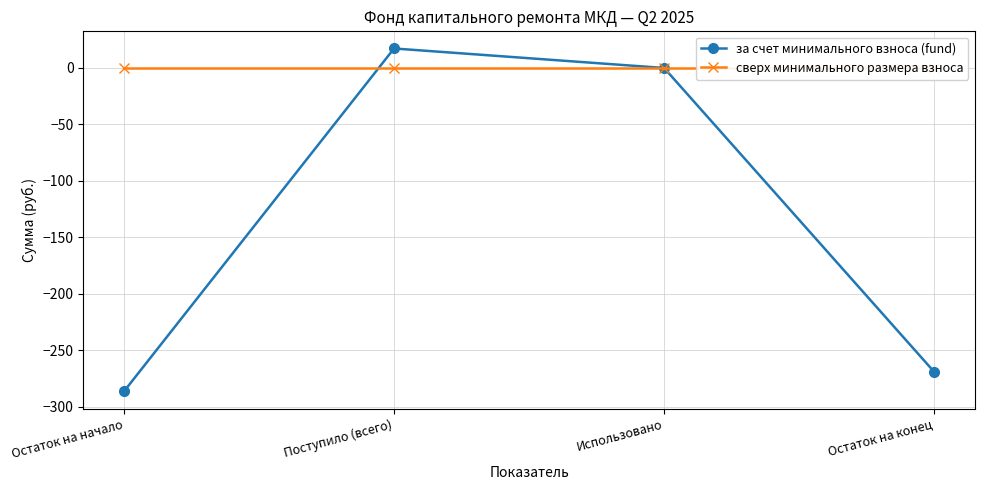

Reading right to left, list all the values displayed in this chart.

за счет минимального взноса (fund): Остаток на конец=-269.0	Использовано=0.0	Поступило (всего)=17.3	Остаток на начало=-286.2
сверх минимального размера взноса: Остаток на конец=0.0	Использовано=0.0	Поступило (всего)=0.0	Остаток на начало=0.0